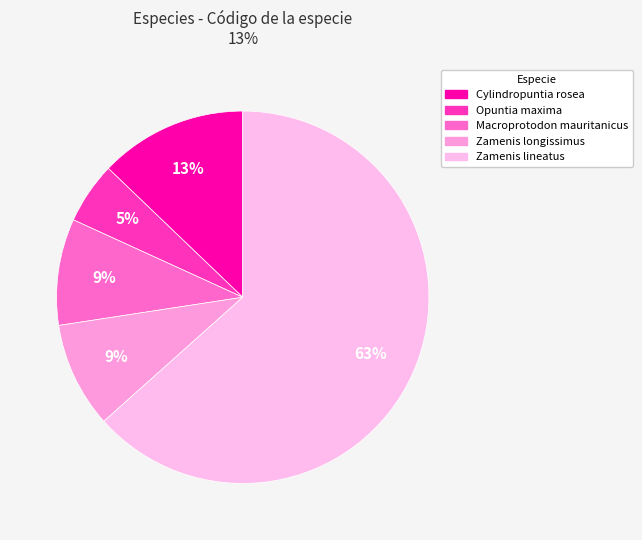

Which category accounts for the majority?

Zamenis lineatus